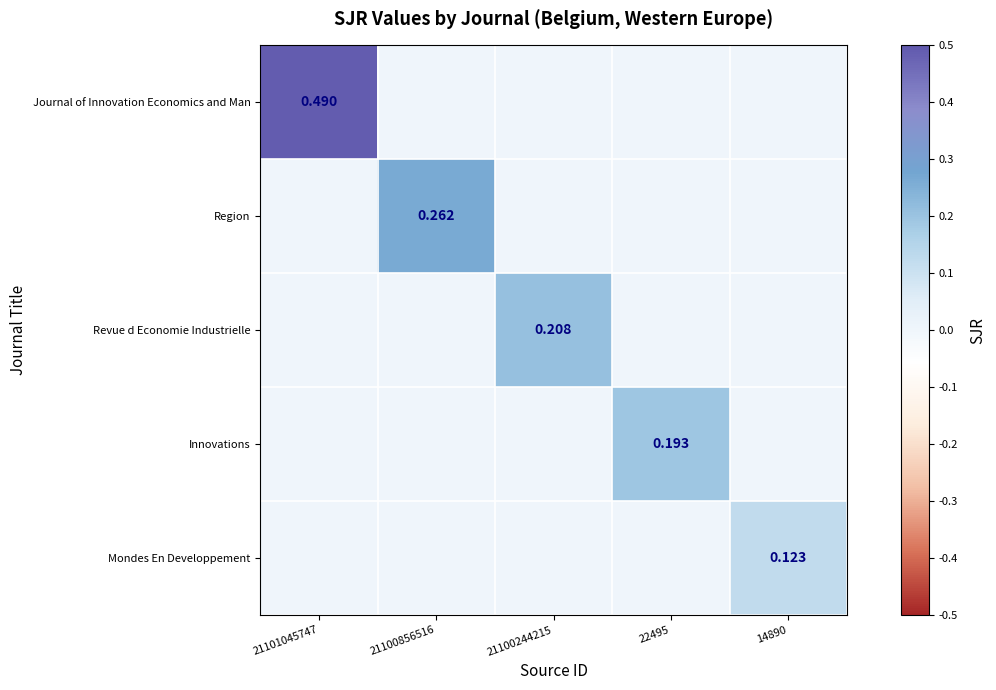

What is the spread (max minus min) of values at 21101045747?

0.5